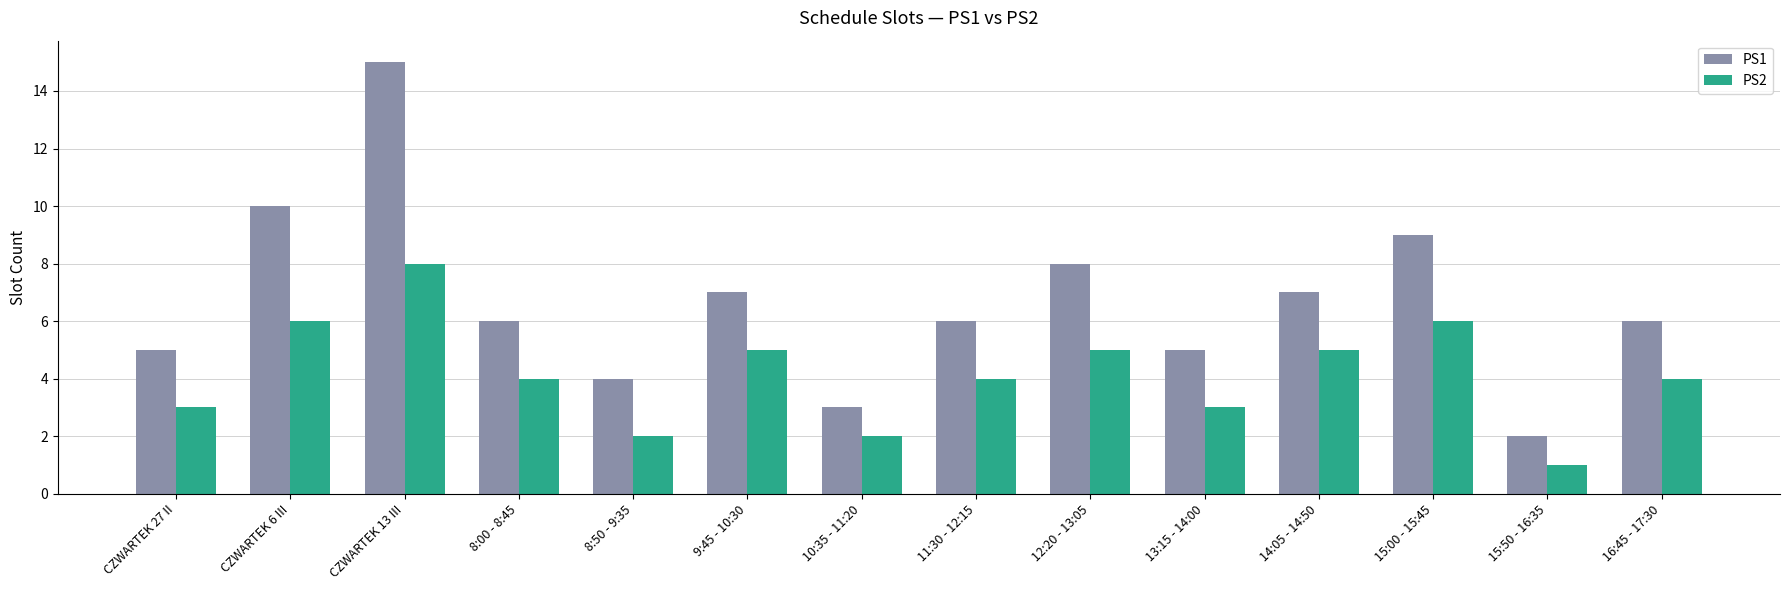

Rank the series by their average value, from lowest to highest.

PS2, PS1